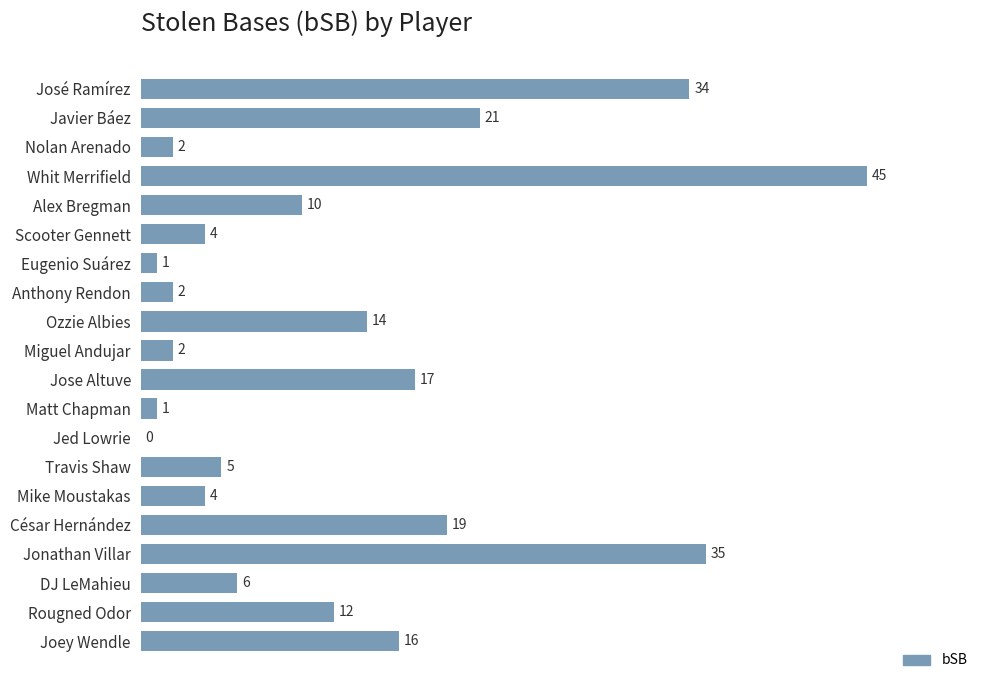

Is it true that the value at Javier Báez is 21?

True